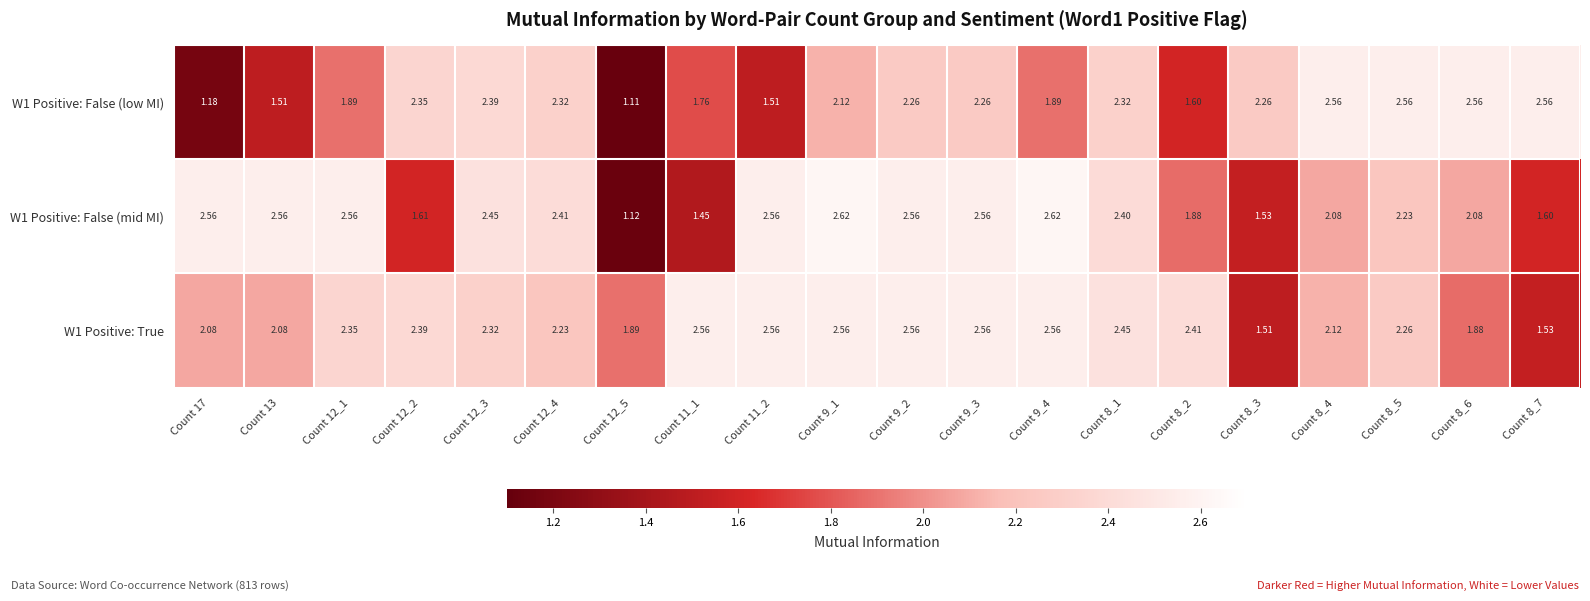

Is the value of W1 Positive: False (mid MI) at Count 8_2 greater than the value of W1 Positive: False (low MI) at Count 8_6?

No